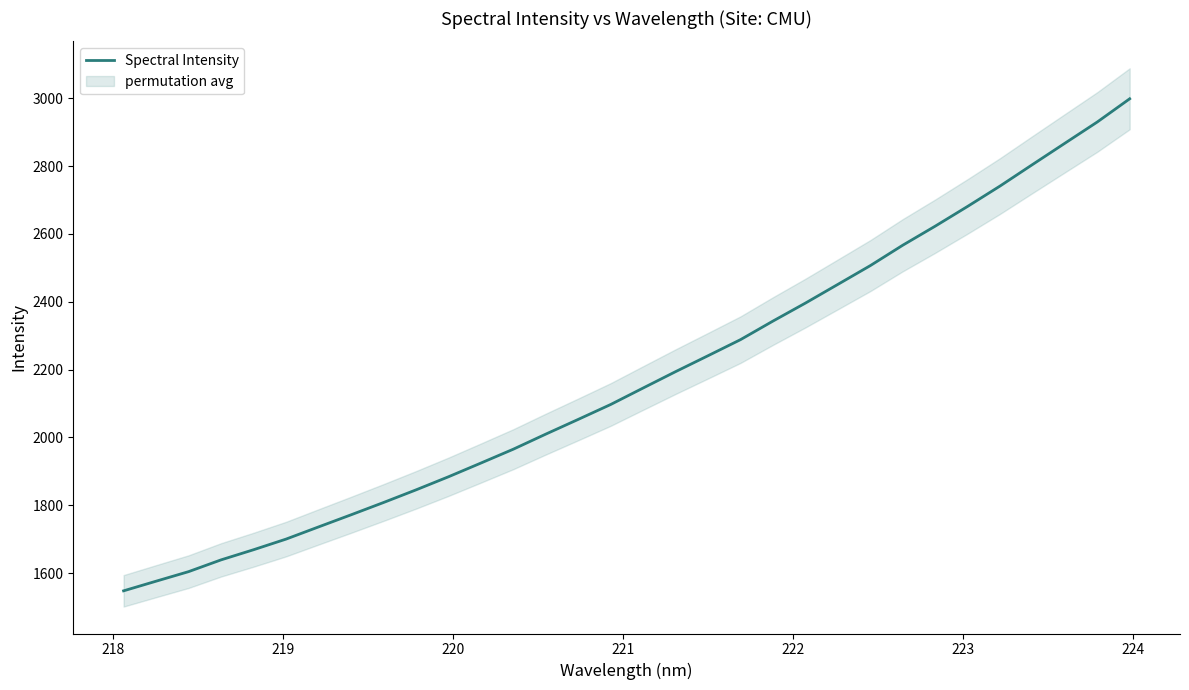

What is the value of the 11th point from the left?

1884.0